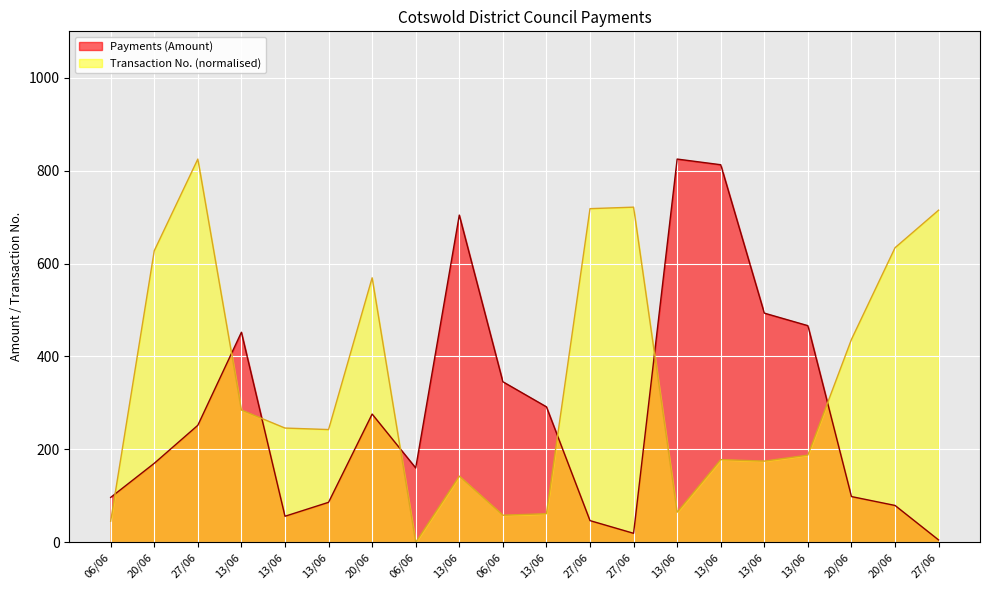

How many data points in Payments (Amount) are less than 251?

10